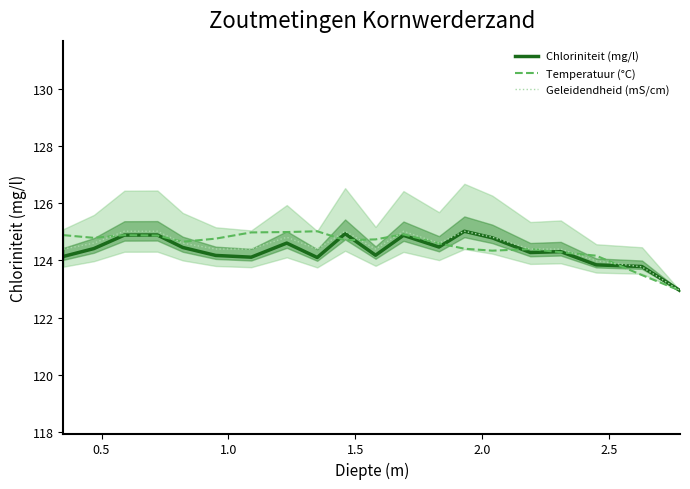

What is the maximum value for Temperatuur (°C)?

125.0